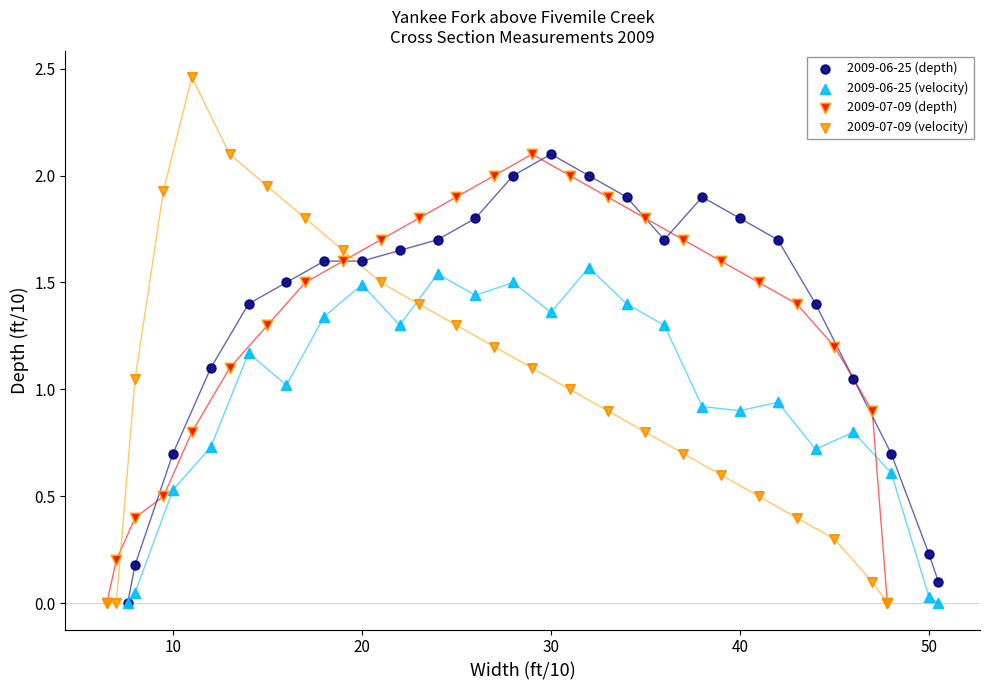

Which series has the widest spread of Y values?

2009-07-09 (velocity)